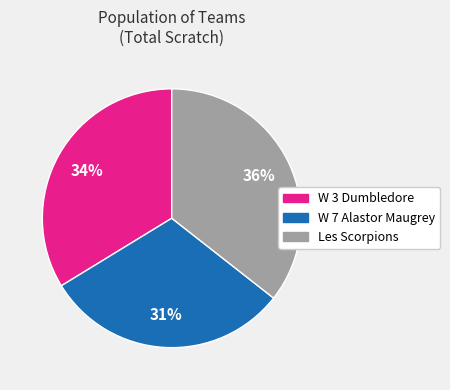

To the nearest percent, what is the combined percentage of W 3 Dumbledore and Les Scorpions?

69%